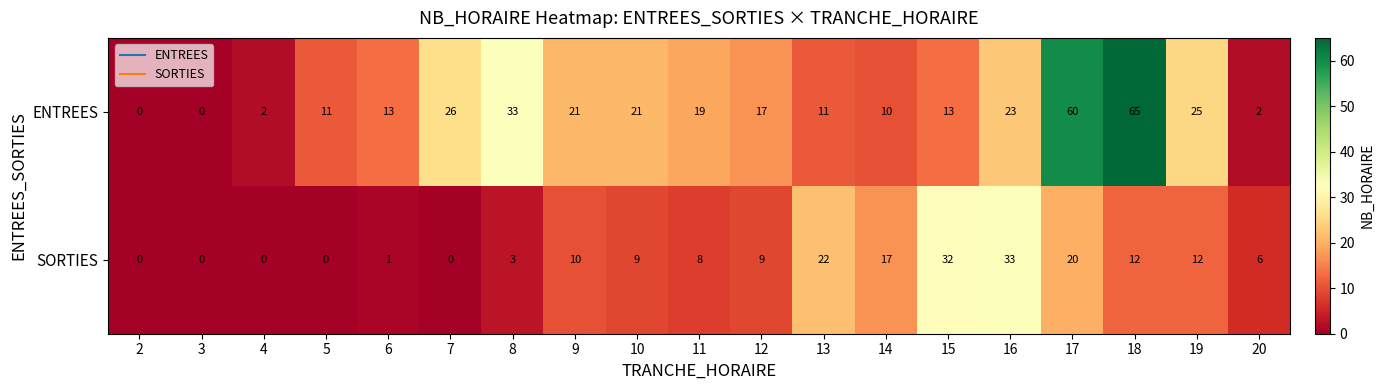

What is the spread (max minus min) of values at 13?

11